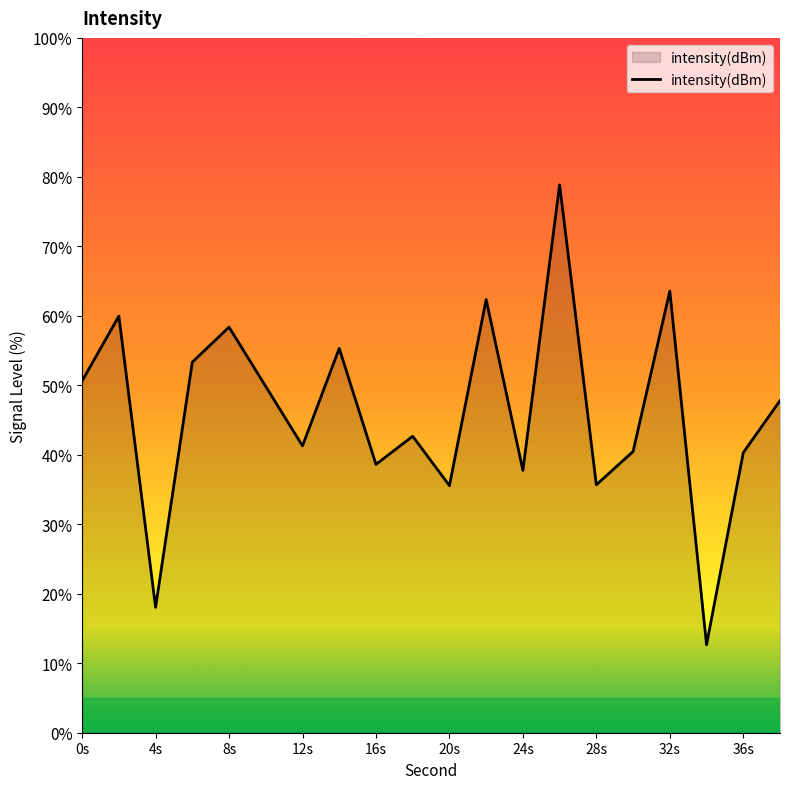

What is the smallest value displayed?

12.7